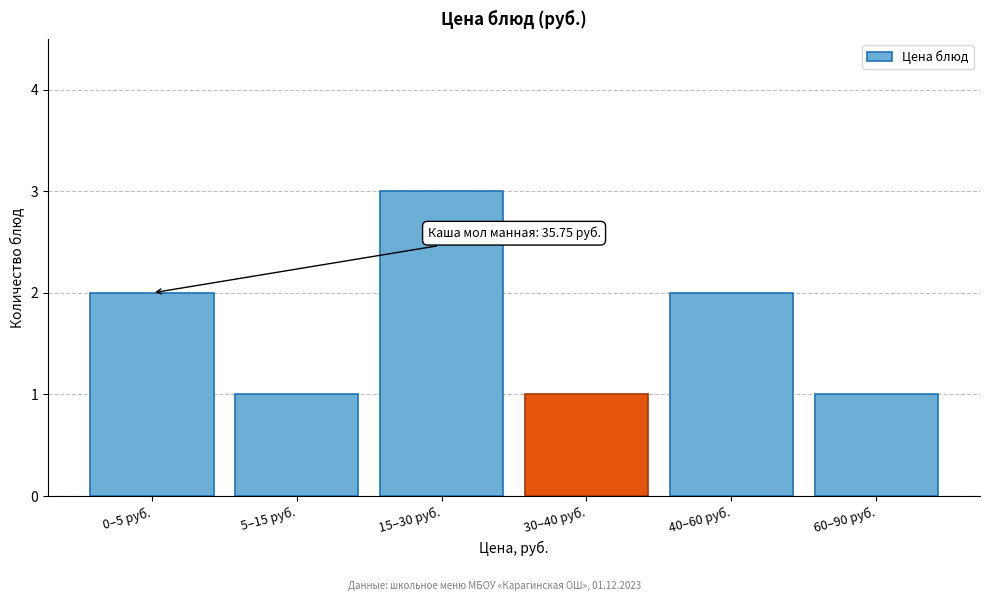

Reading left to right, extract all data points from this chart.

2	1	3	1	2	1